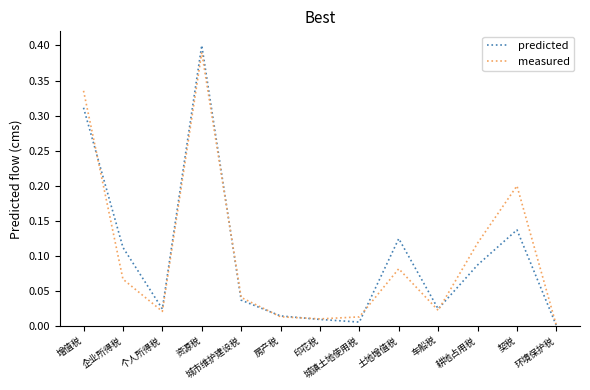

Which series changed the most between 城市维护建设税 and 印花税?

measured